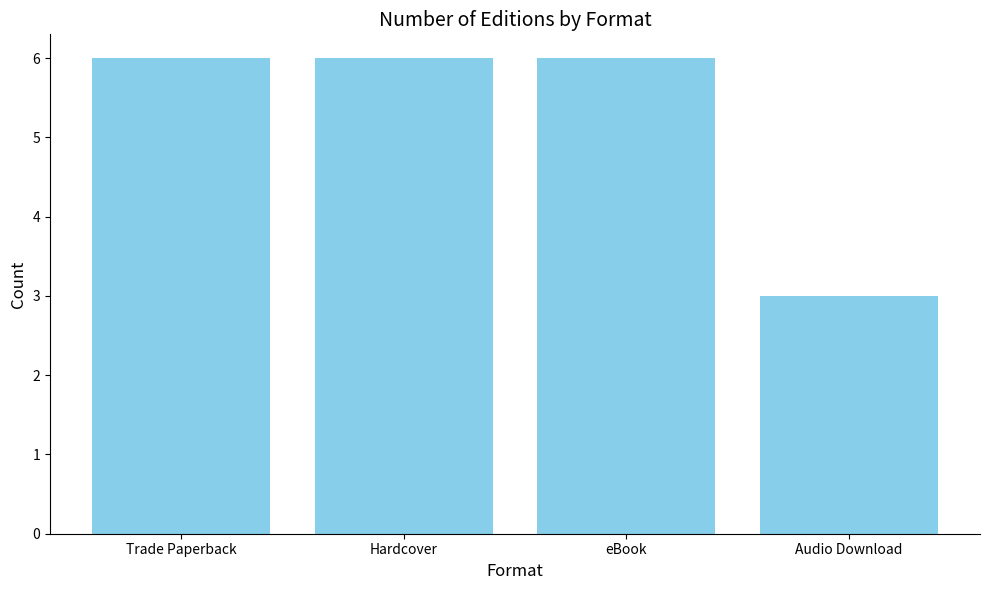

Between Trade Paperback and Audio Download, which is larger?

Trade Paperback